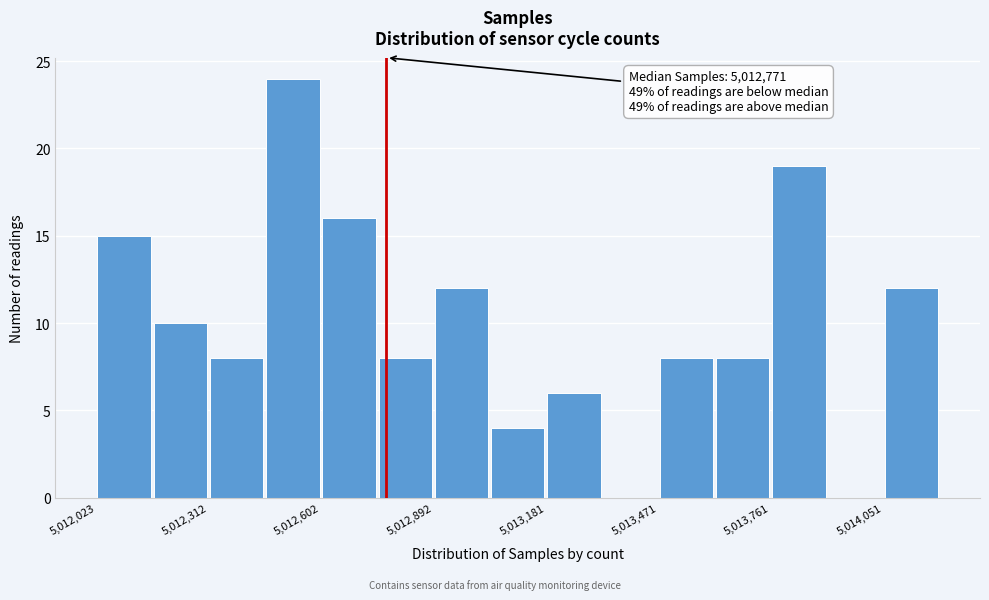

Around what value on the x-axis is the tallest bar? Give the approximate position of its centre, as read against the axis.

5012550